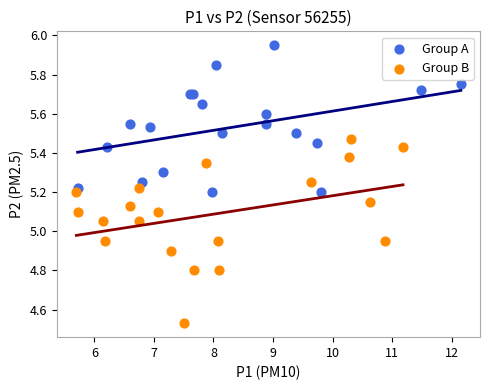

Which series contains the highest Y value?

Group A